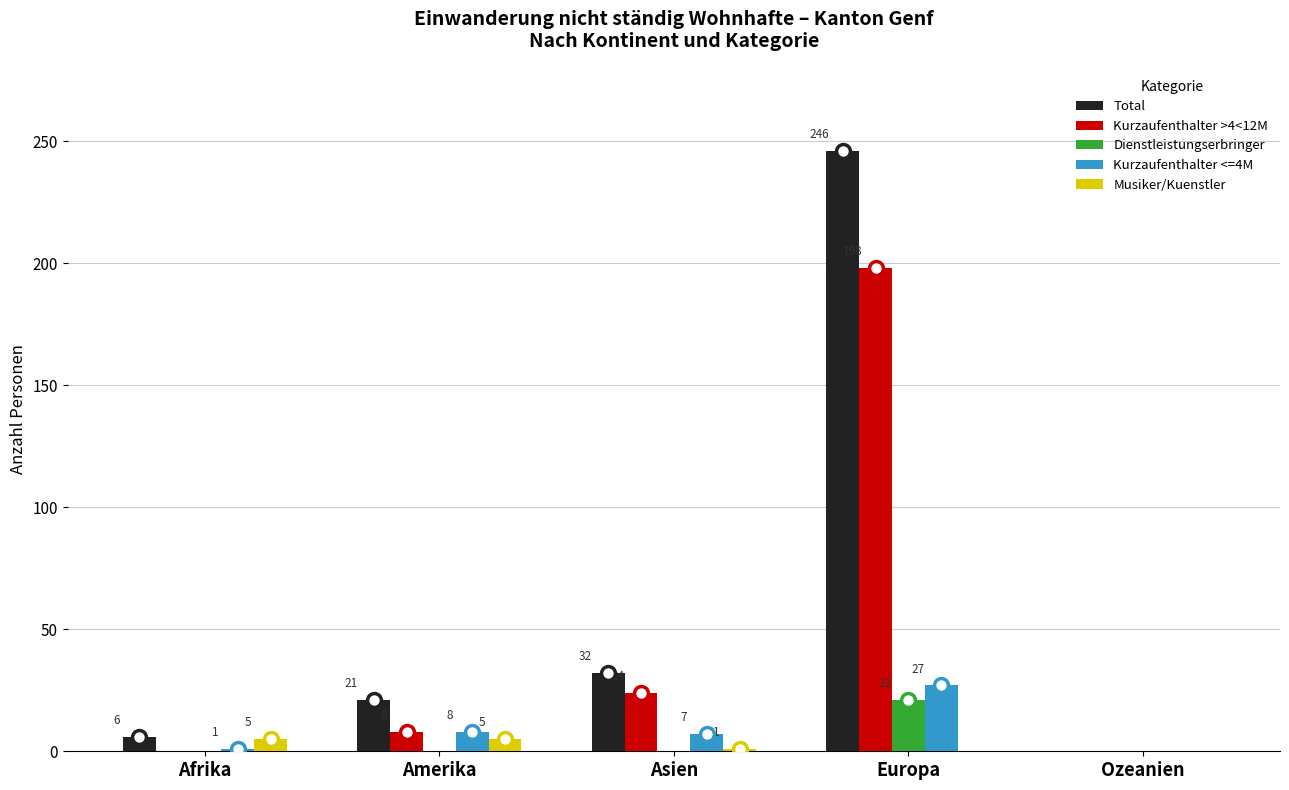

How many categories are shown in the chart?

5